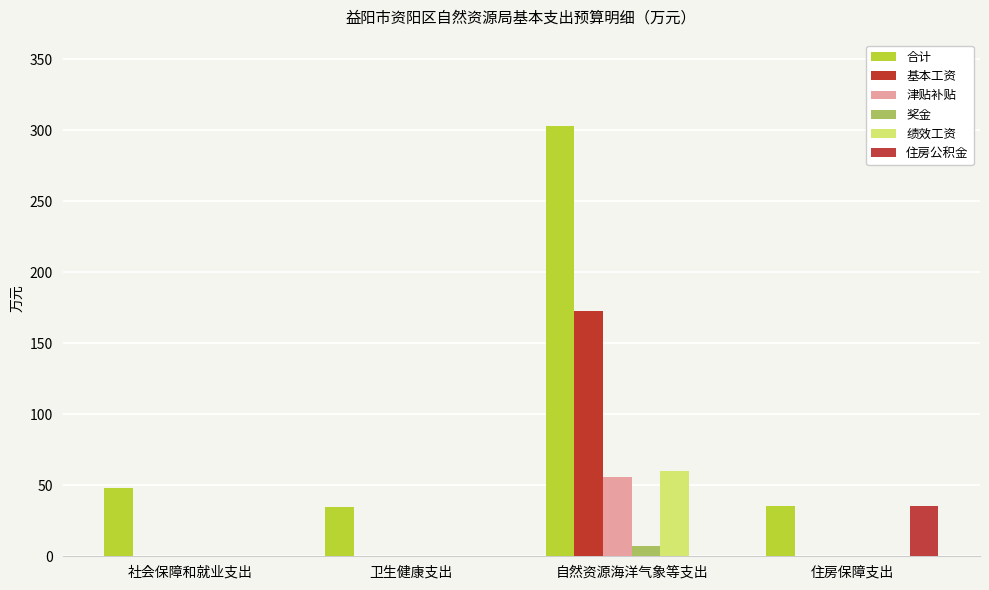

Reading left to right, what are all the values shown in this chart?

合计: 社会保障和就业支出=47.9	卫生健康支出=34.7	自然资源海洋气象等支出=303.1	住房保障支出=35.5
基本工资: 社会保障和就业支出=0.0	卫生健康支出=0.0	自然资源海洋气象等支出=172.7	住房保障支出=0.0
津贴补贴: 社会保障和就业支出=0.0	卫生健康支出=0.0	自然资源海洋气象等支出=55.9	住房保障支出=0.0
奖金: 社会保障和就业支出=0.0	卫生健康支出=0.0	自然资源海洋气象等支出=7.5	住房保障支出=0.0
绩效工资: 社会保障和就业支出=0.0	卫生健康支出=0.0	自然资源海洋气象等支出=60.2	住房保障支出=0.0
住房公积金: 社会保障和就业支出=0.0	卫生健康支出=0.0	自然资源海洋气象等支出=0.0	住房保障支出=35.5